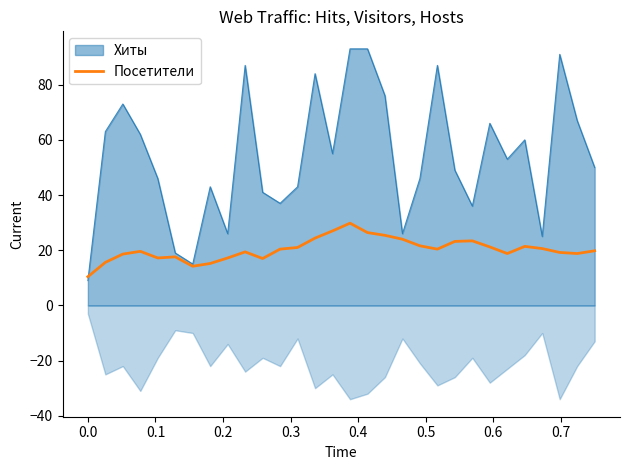

What is the lowest value of the Хиты series?

9.0